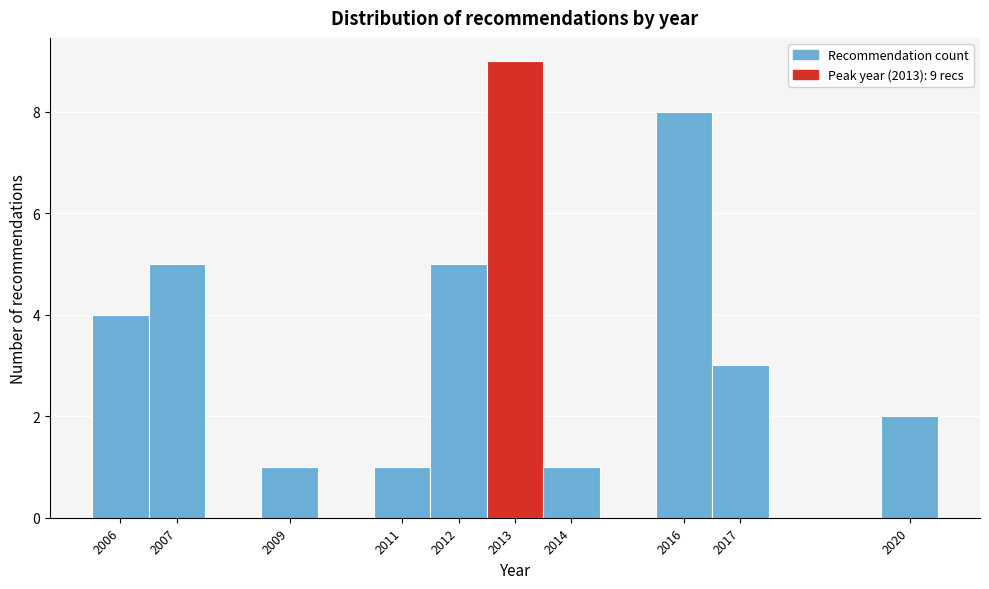

Which range on the x-axis has the tallest bar?

2012.5 to 2013.5